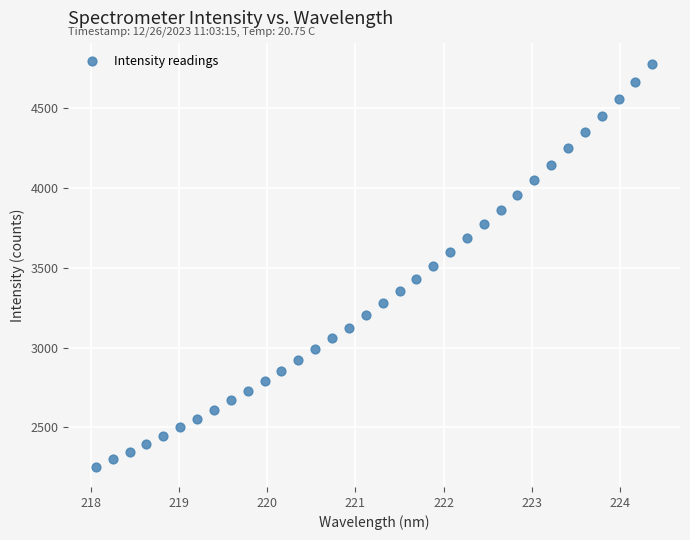

What is the range of X values (max minus min)?

6.3